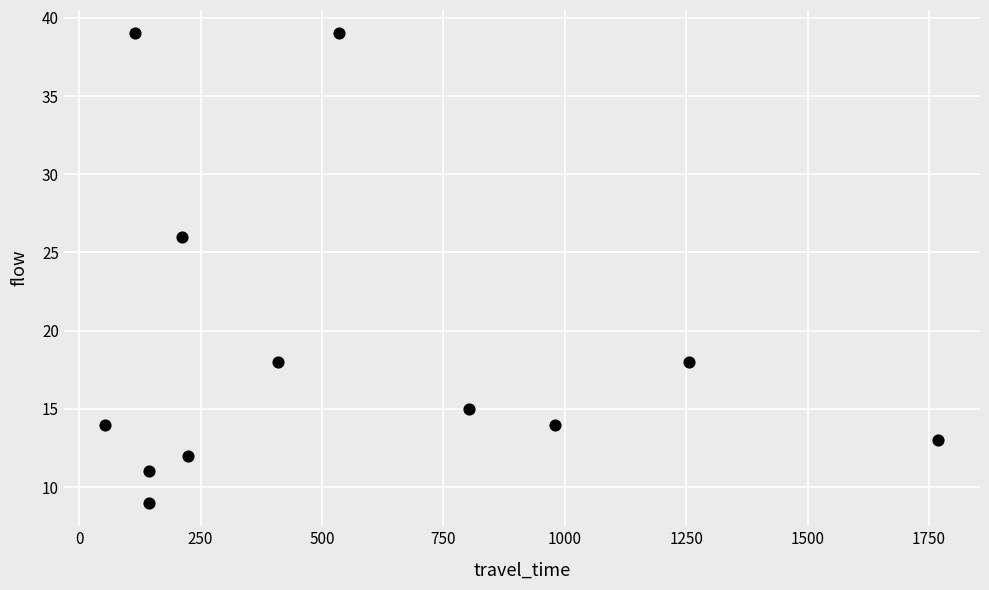

What Y value in the scatter plot is closest to 24?

26